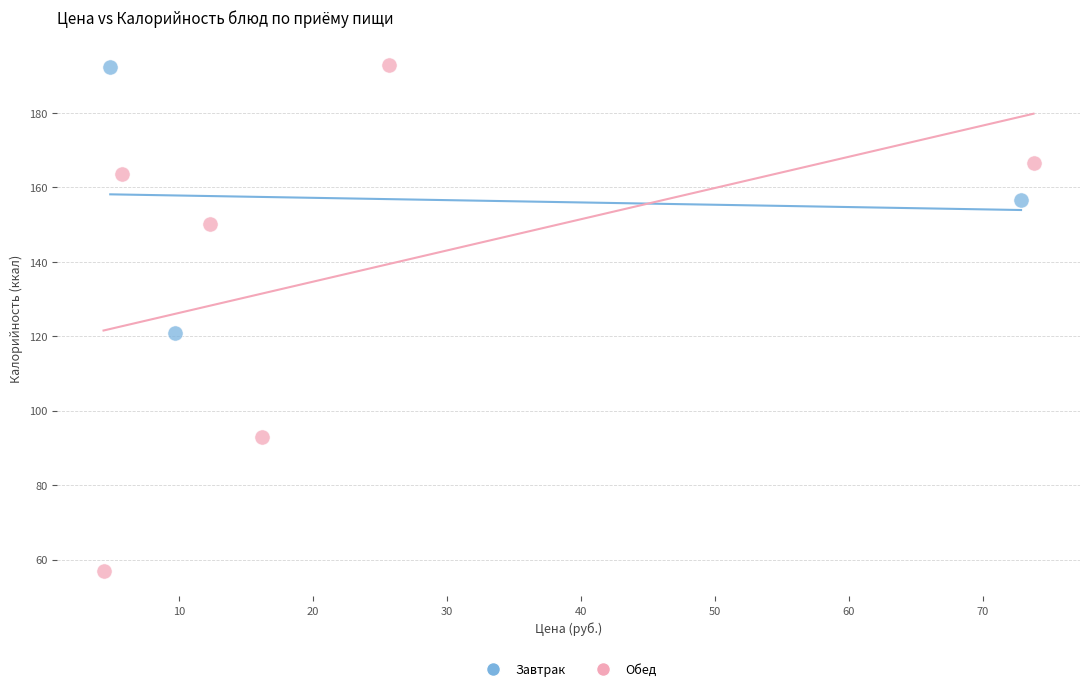

Which series has the widest spread of Y values?

Обед